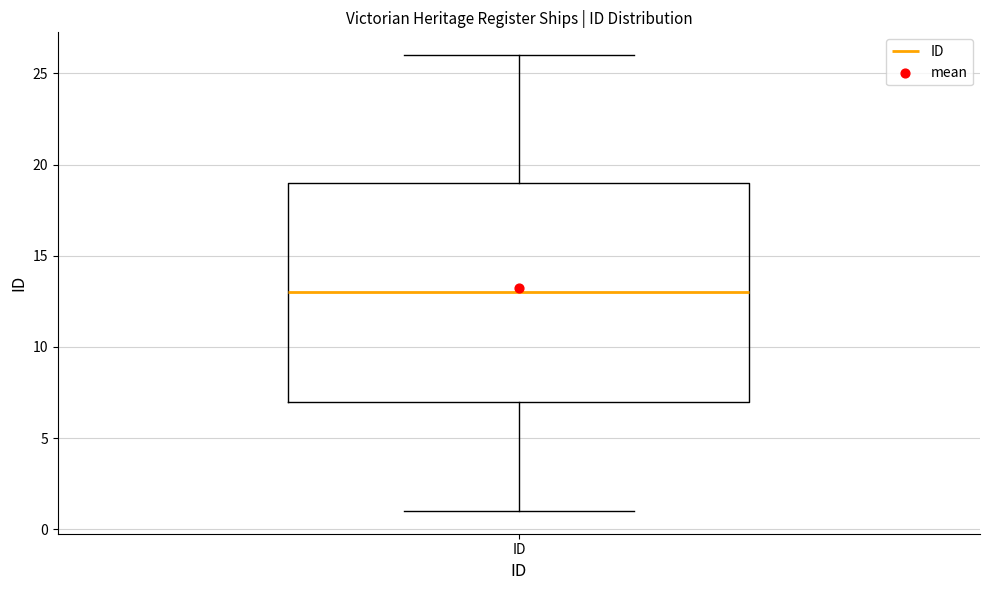

Read this box plot against the y-axis: the position of the median line, the range covered by the box, and the ends of both whiskers. The values are not printed on the chart, so give them approximately, as read against the axis.

median 13, box 7 to 19, whiskers 1 to 26